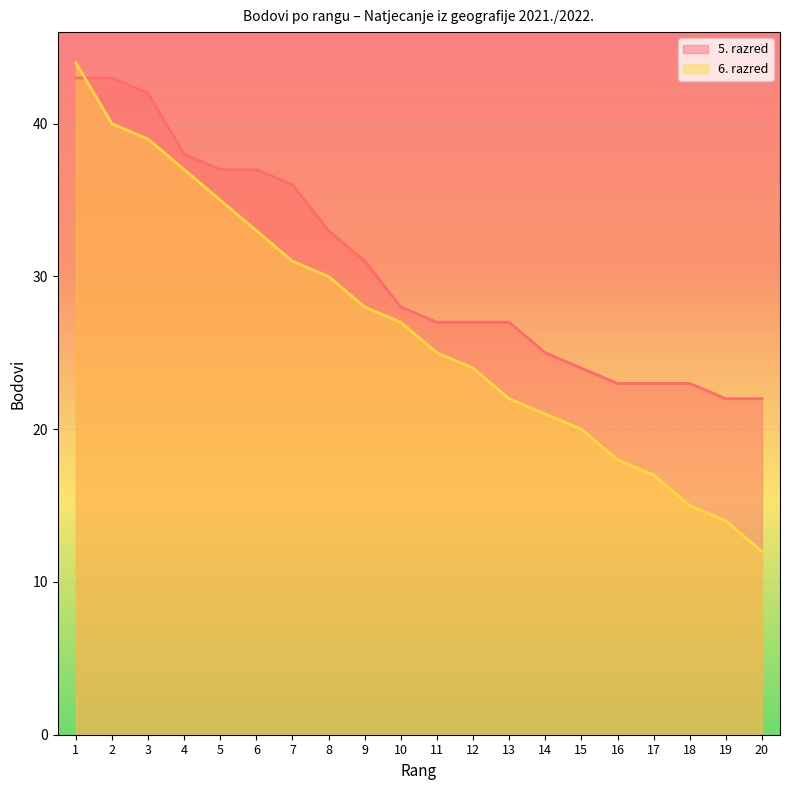

Between 7 and 15, which series saw the biggest shift?

5. razred